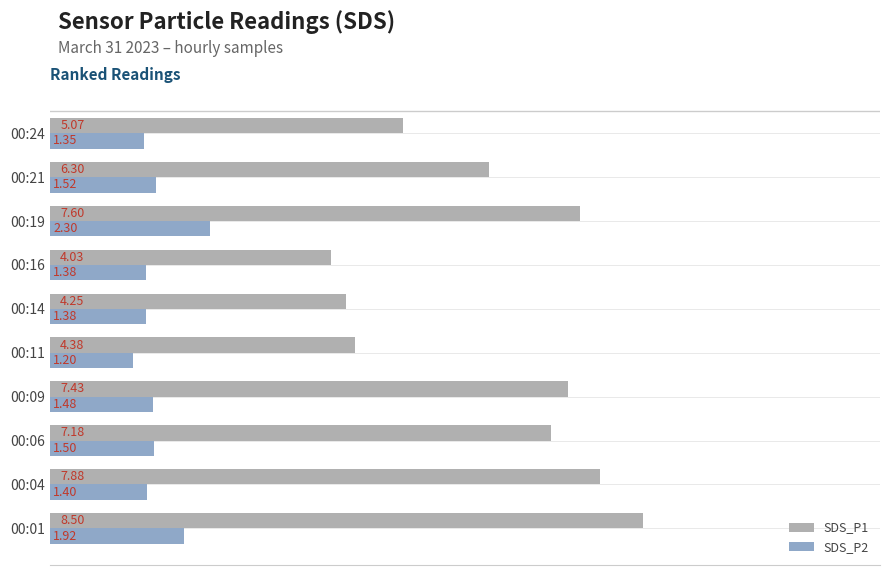

What is the average value of the SDS_P2 series?

1.5